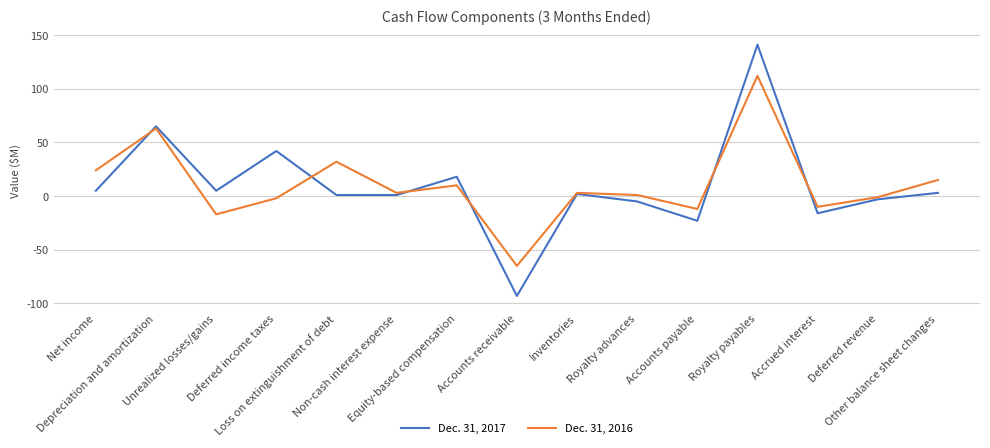

Where does the Dec. 31, 2017 series first go above 2?

Net income